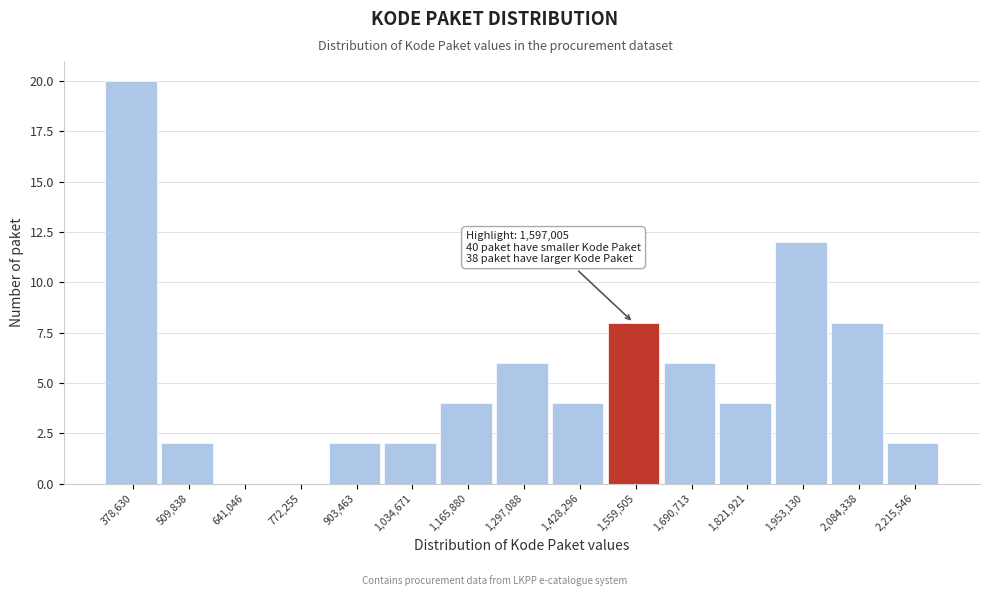

Reading right to left, list all the values displayed in this chart.

2,215,546=2	2,084,338=8	1,953,130=12	1,821,921=4	1,690,713=6	1,559,505=8	1,428,296=4	1,297,088=6	1,165,880=4	1,034,671=2	903,463=2	772,255=0	641,046=0	509,838=2	378,630=20